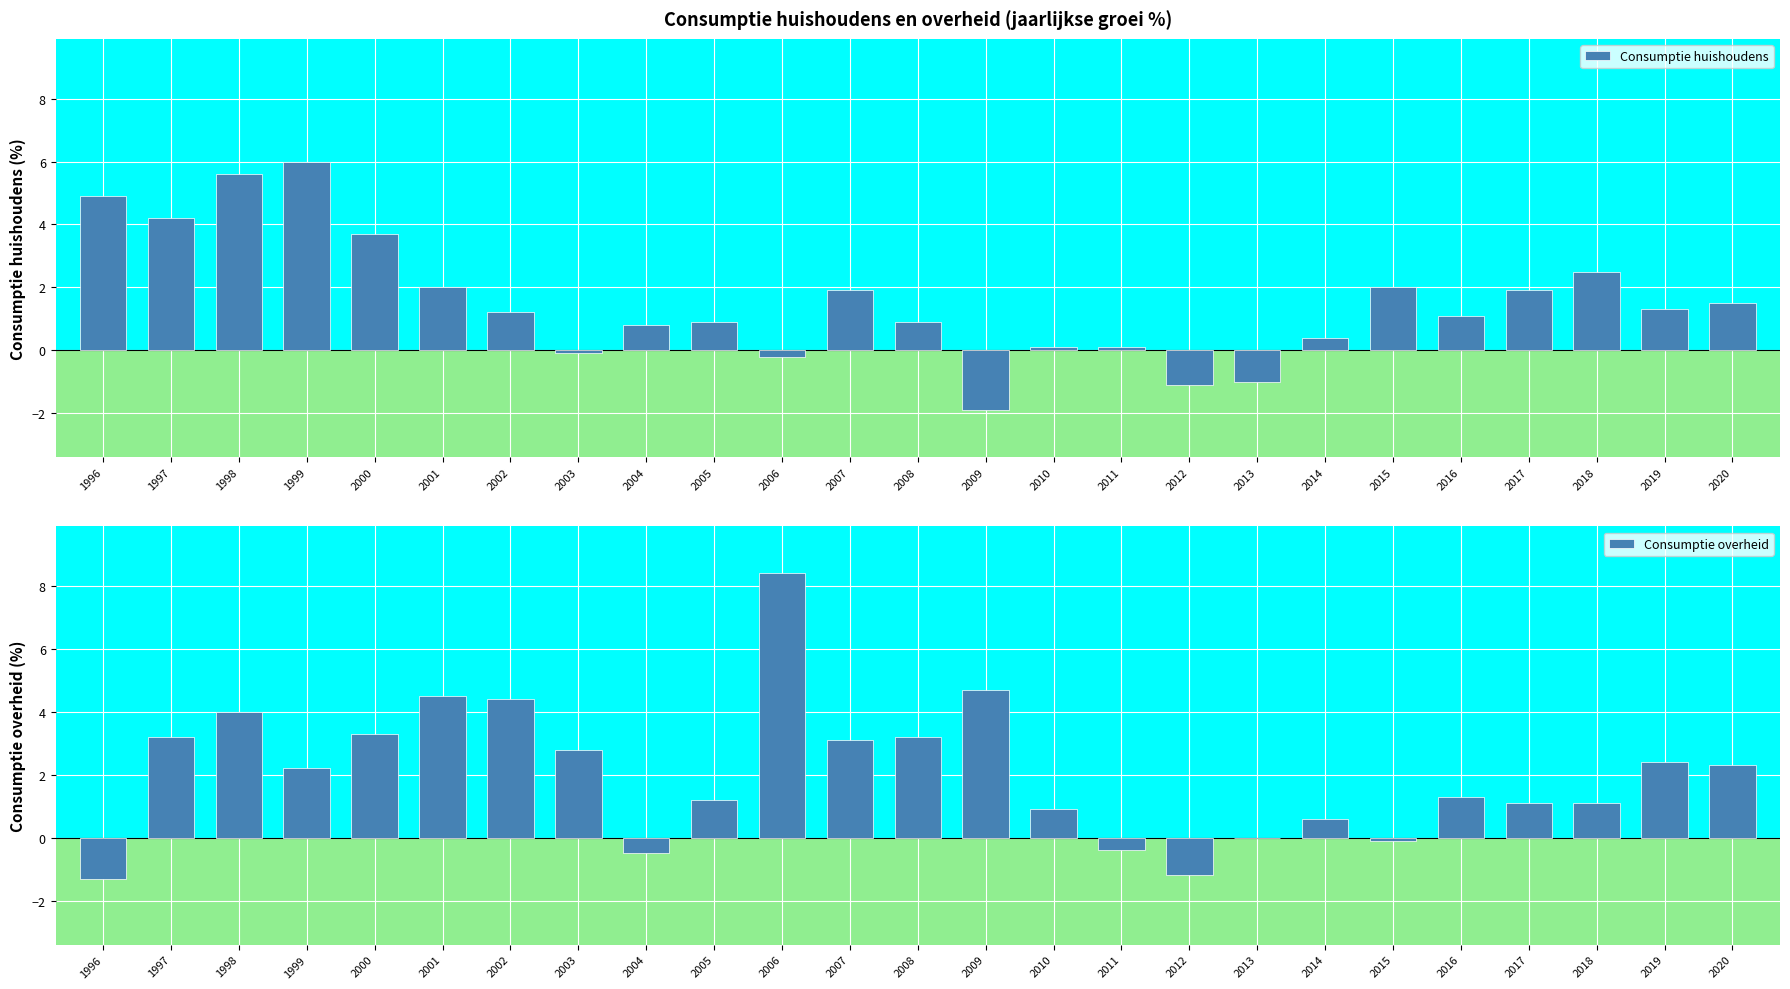

How many values in Consumptie huishoudens are above zero?

20